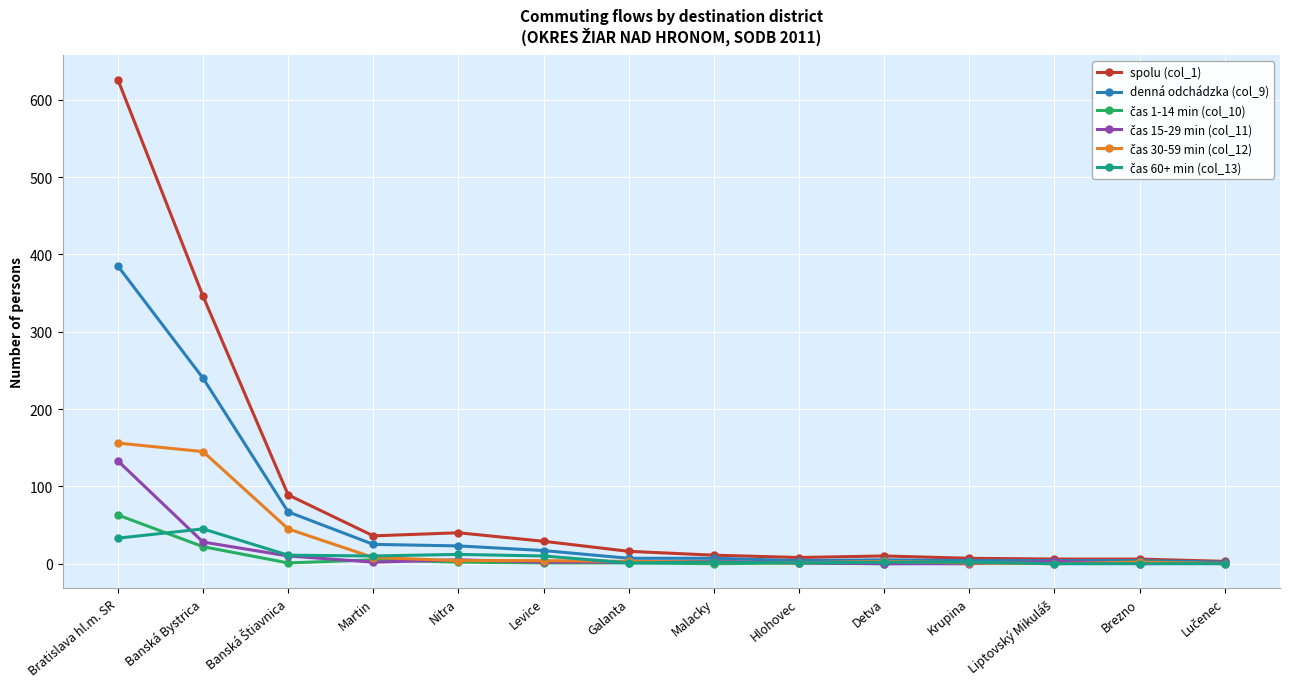

What is the label of the 6th point from the right?

Hlohovec